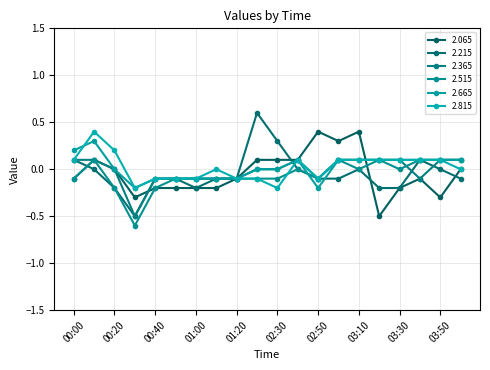

How many data points does each series have?

20